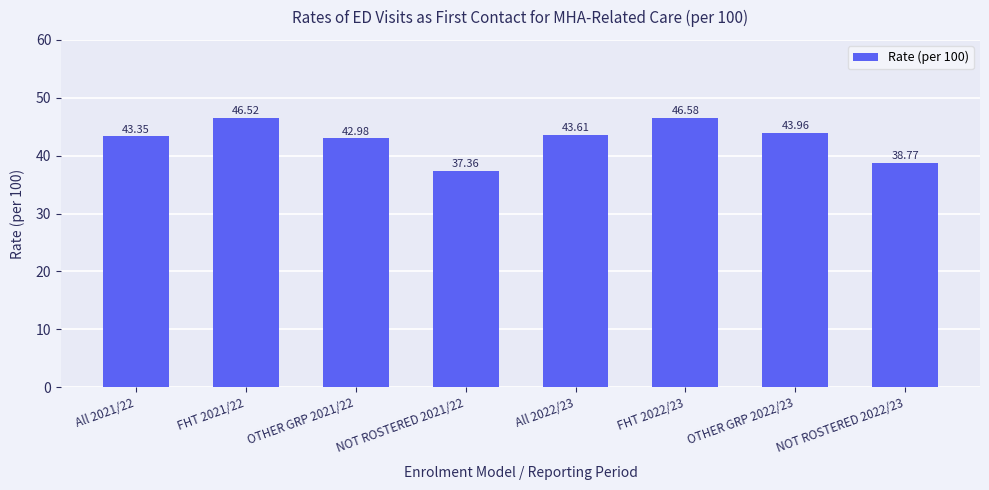

Where does the data first go above 43?

All 2021/22